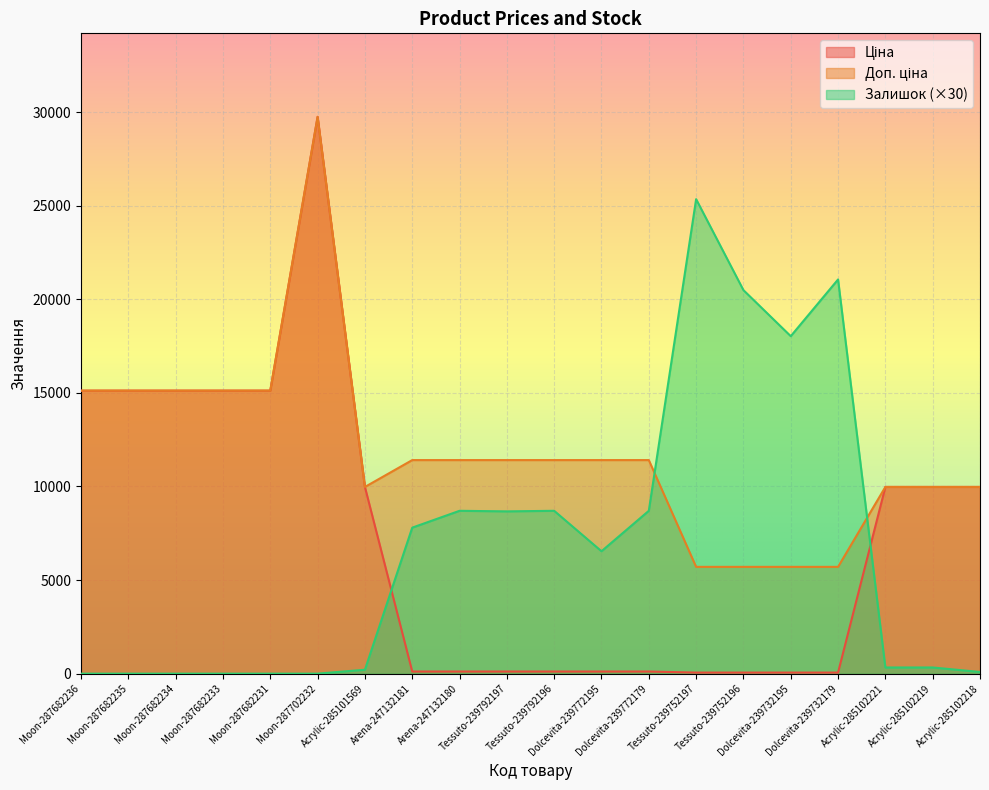

What are all the series names shown in the legend?

Ціна, Доп. ціна, Залишок